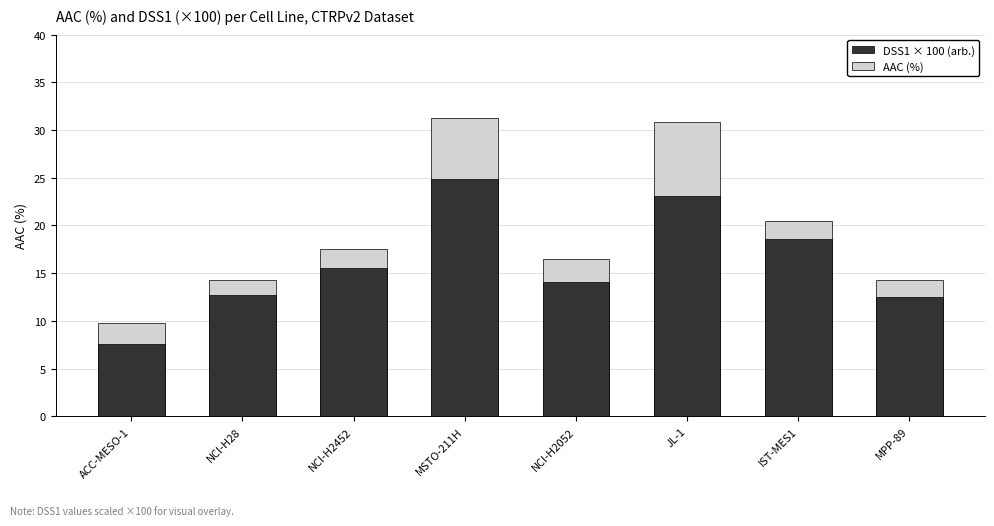

Between IST-MES1 and ACC-MESO-1, which is larger?

IST-MES1